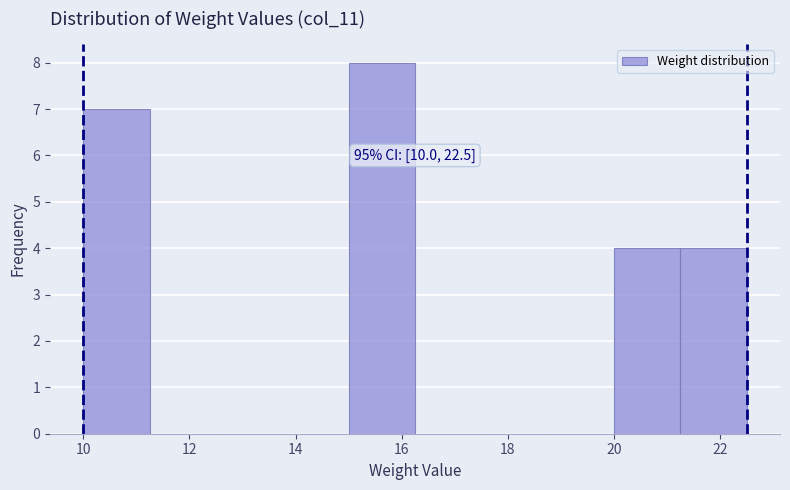

Over which range of the x-axis is the bar tallest?

15.00 to 16.25